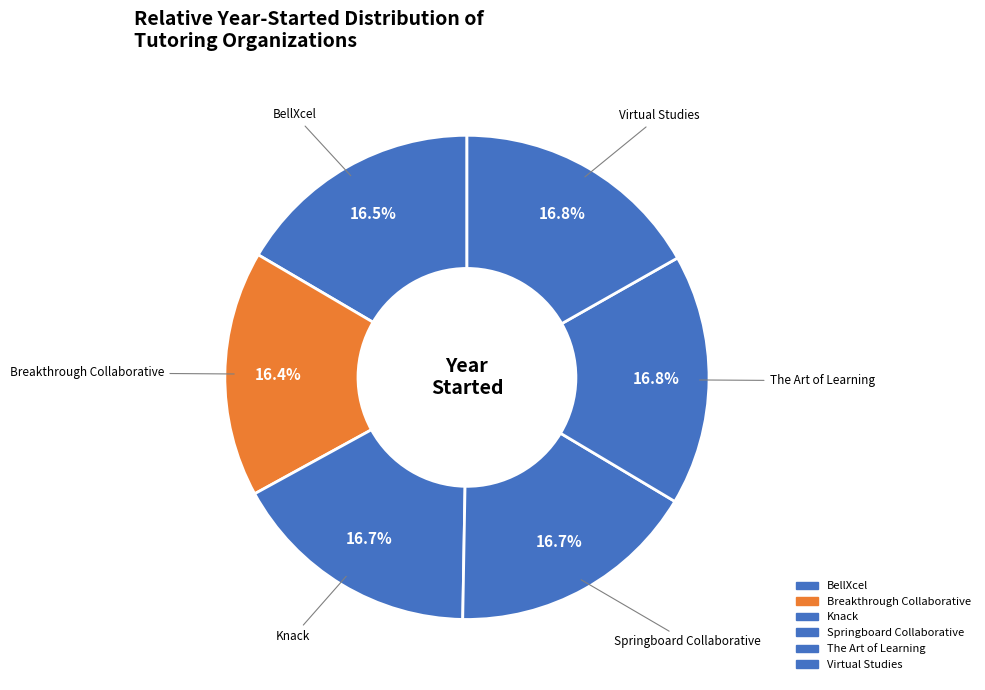

To the nearest percent, what is the combined percentage of Knack and BellXcel?

33%